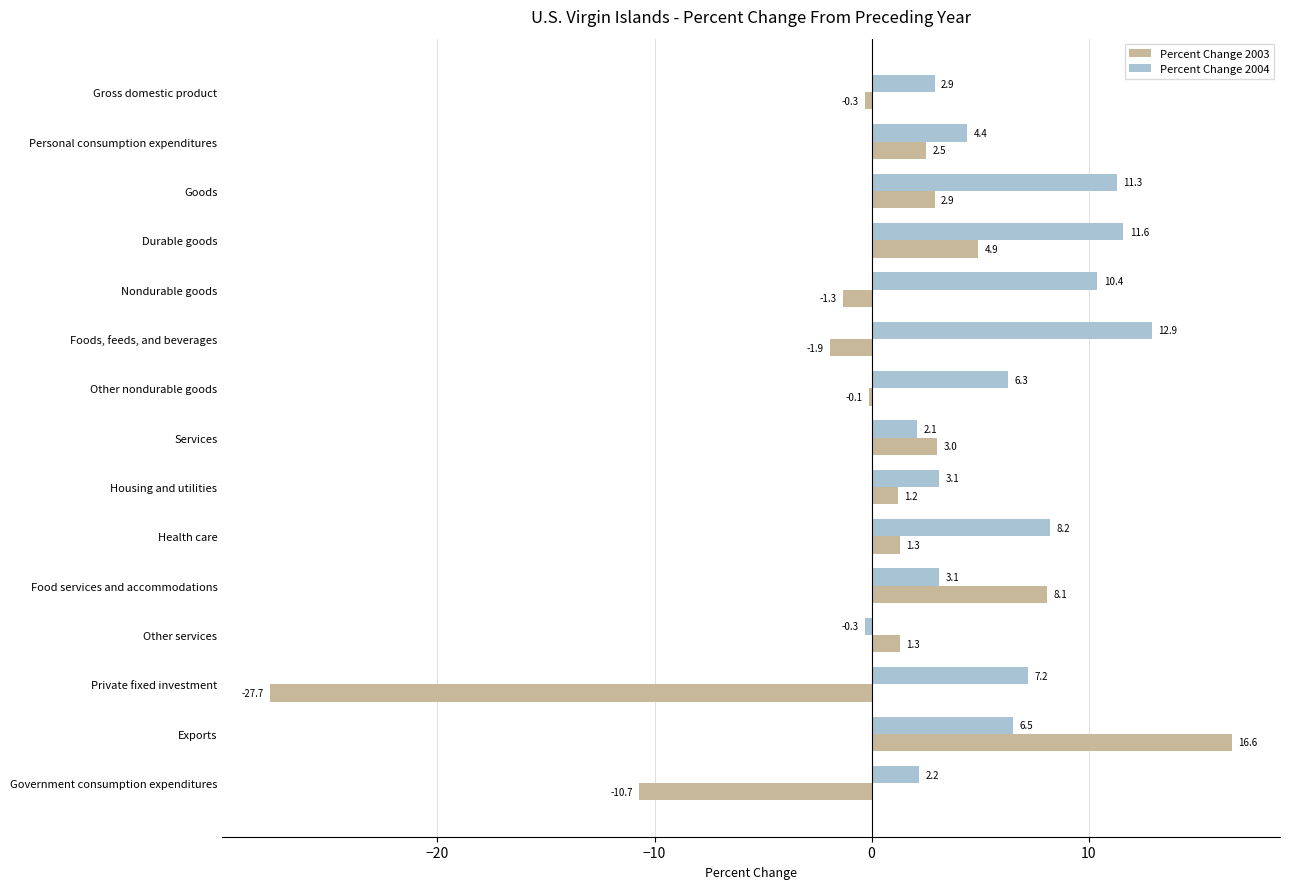

Where is Percent Change 2003 nearest to the value -5?

Foods, feeds, and beverages